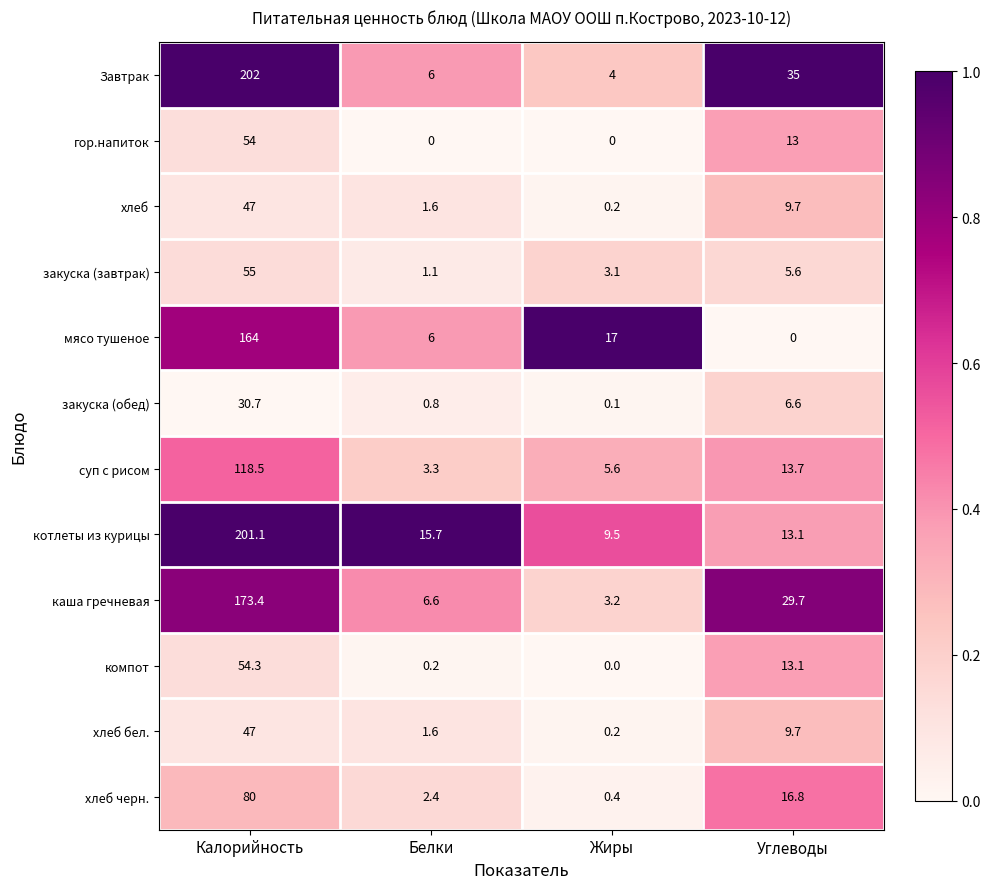

What is the sum of the гор.напиток values at Калорийность and Белки?

54.0